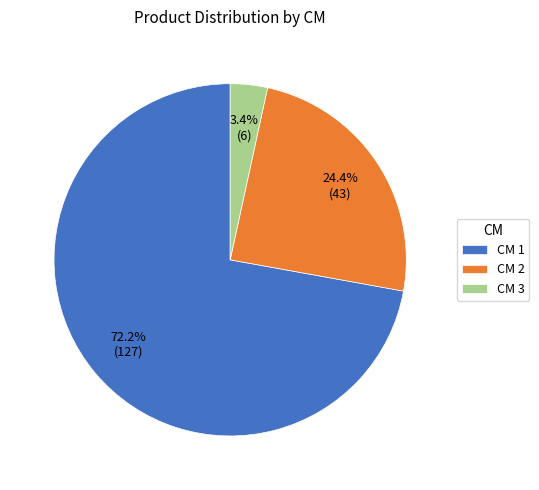

Which slice is the smallest?

CM 3